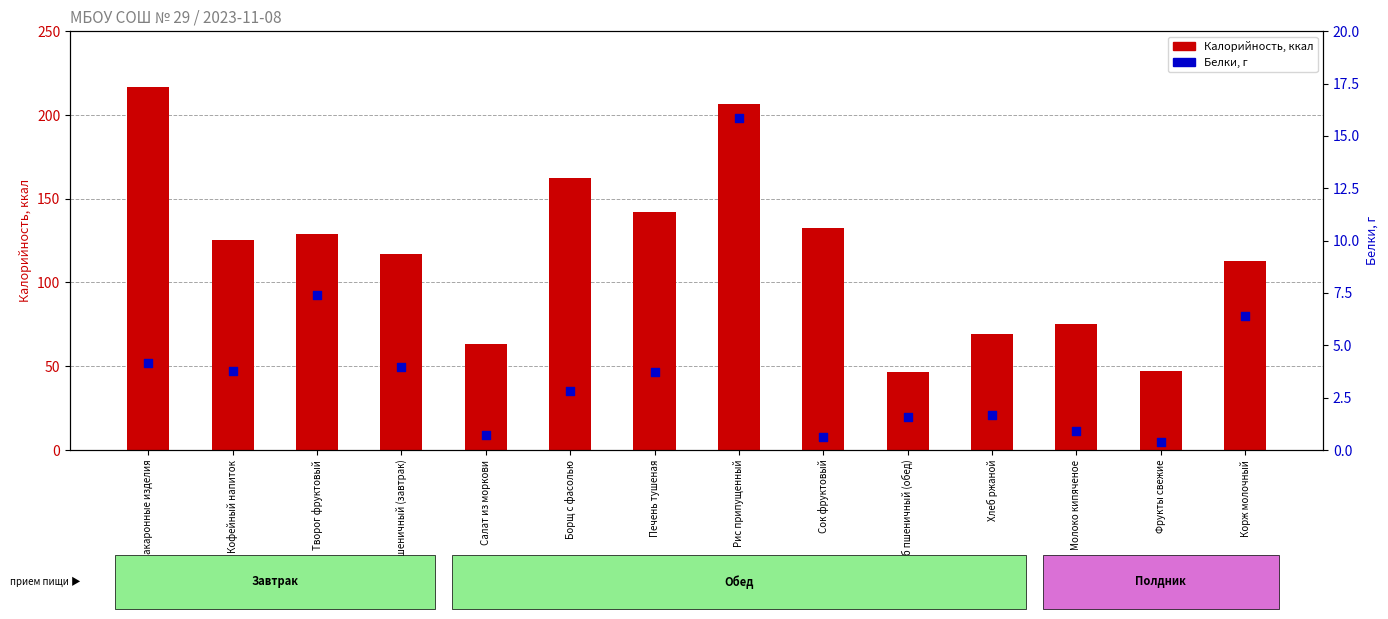

What is the total value across all series at Сок фруктовый?

133.4